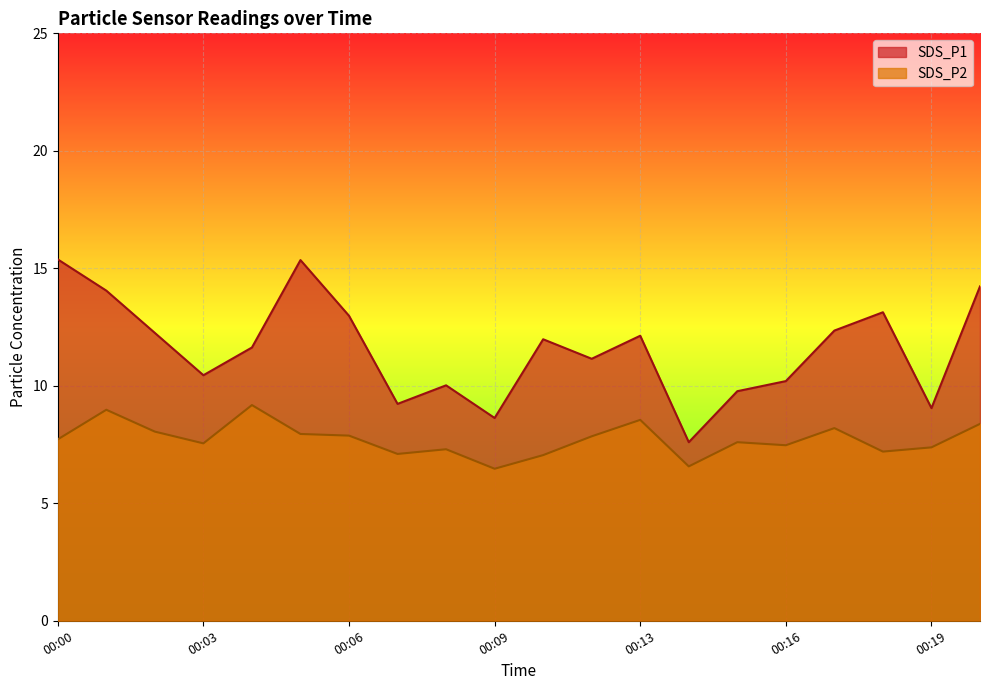

What is the highest value of the SDS_P1 series?

15.4